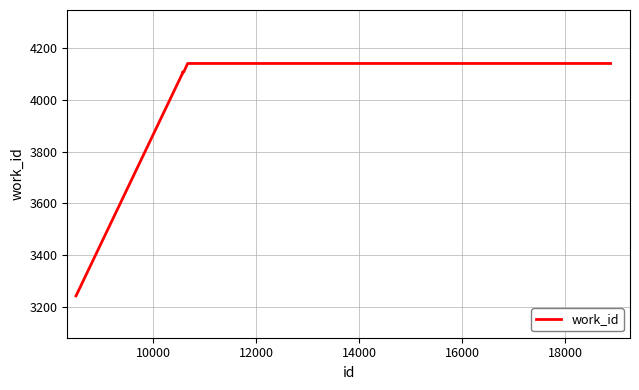

What is the minimum value shown in the chart?

3242